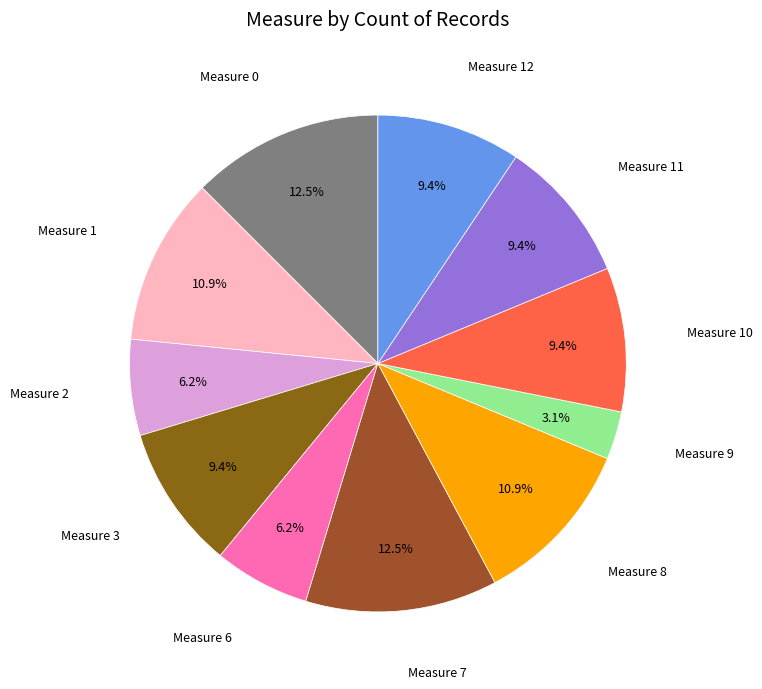

To the nearest percent, what is the difference between the largest and smallest slice percentages?

9%